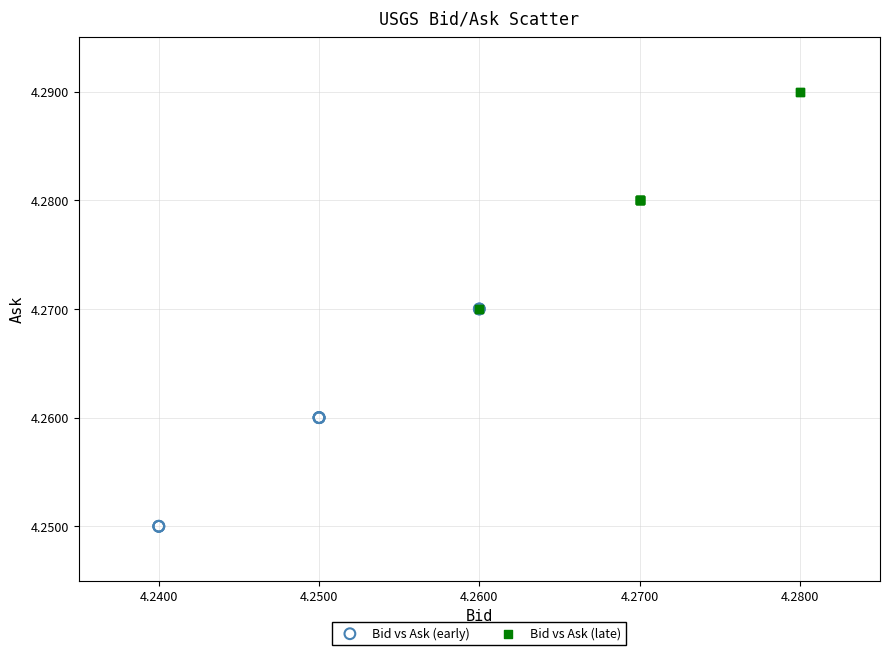

What are all the series names shown in the legend?

Bid vs Ask (early), Bid vs Ask (late)